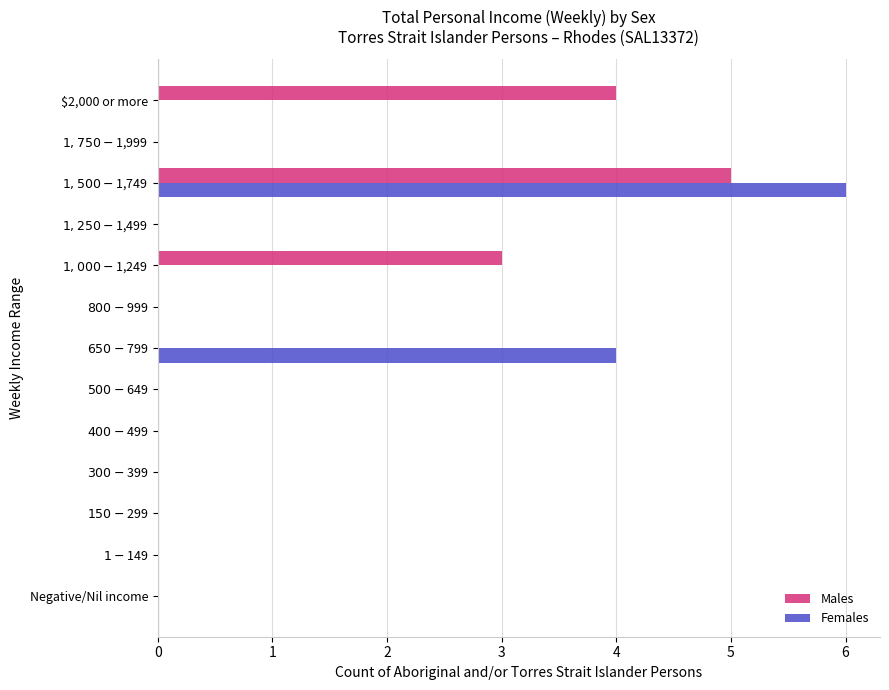

What is the sum of all Females values?

10